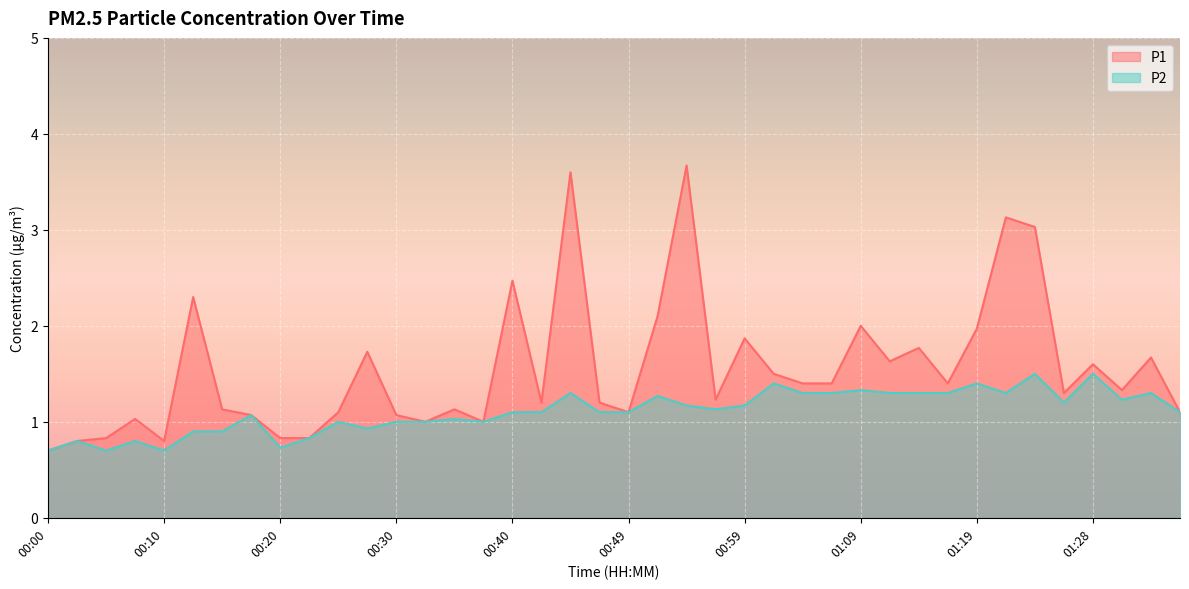

Reading left to right, transcribe all the data shown in this chart.

P1: 0.7	0.8	0.8	1.0	0.8	2.3	1.1	1.1	0.8	0.8	1.1	1.7	1.1	1.0	1.1	1.0	2.5	1.2	3.6	1.2	1.1	2.1	3.7	1.2	1.9	1.5	1.4	1.4	2.0	1.6	1.8	1.4	2.0	3.1	3.0	1.3	1.6	1.3	1.7	1.1
P2: 0.7	0.8	0.7	0.8	0.7	0.9	0.9	1.1	0.7	0.8	1.0	0.9	1.0	1.0	1.0	1.0	1.1	1.1	1.3	1.1	1.1	1.3	1.2	1.1	1.2	1.4	1.3	1.3	1.3	1.3	1.3	1.3	1.4	1.3	1.5	1.2	1.5	1.2	1.3	1.1